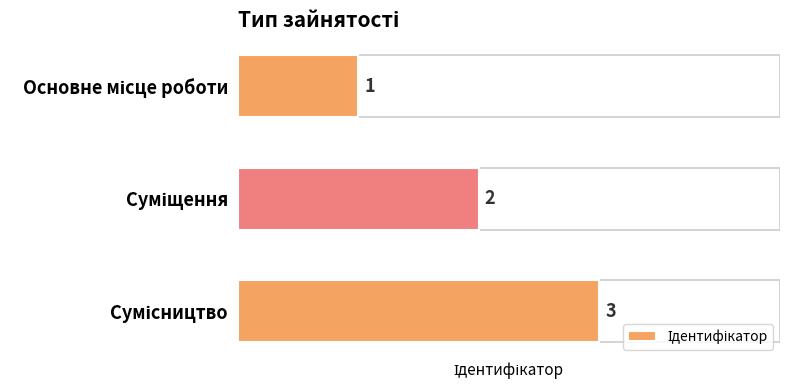

What is the sum of all values?

6